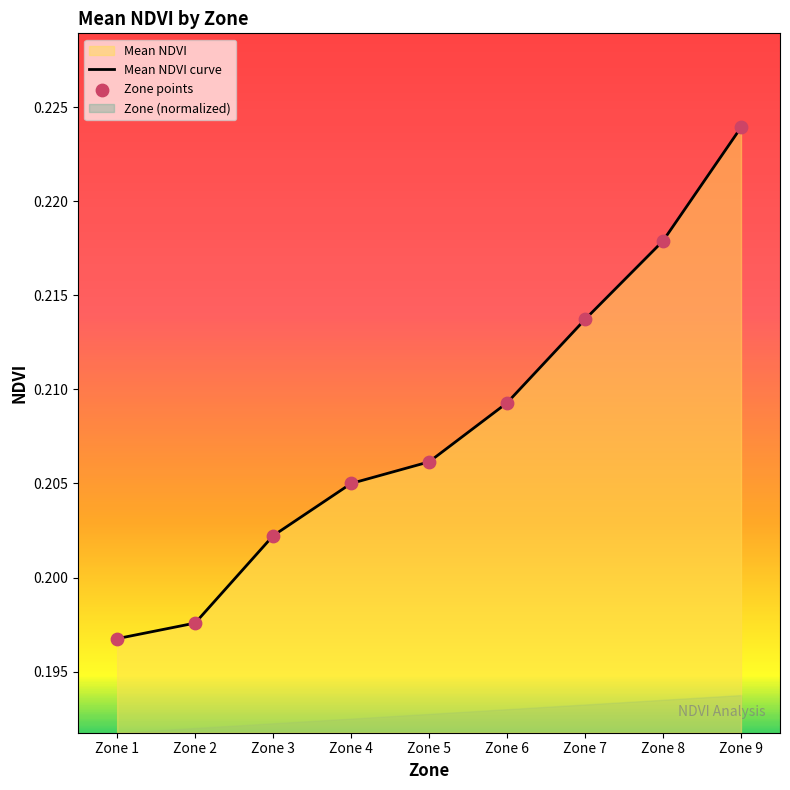

Which series reaches the maximum Y coordinate?

Mean NDVI curve